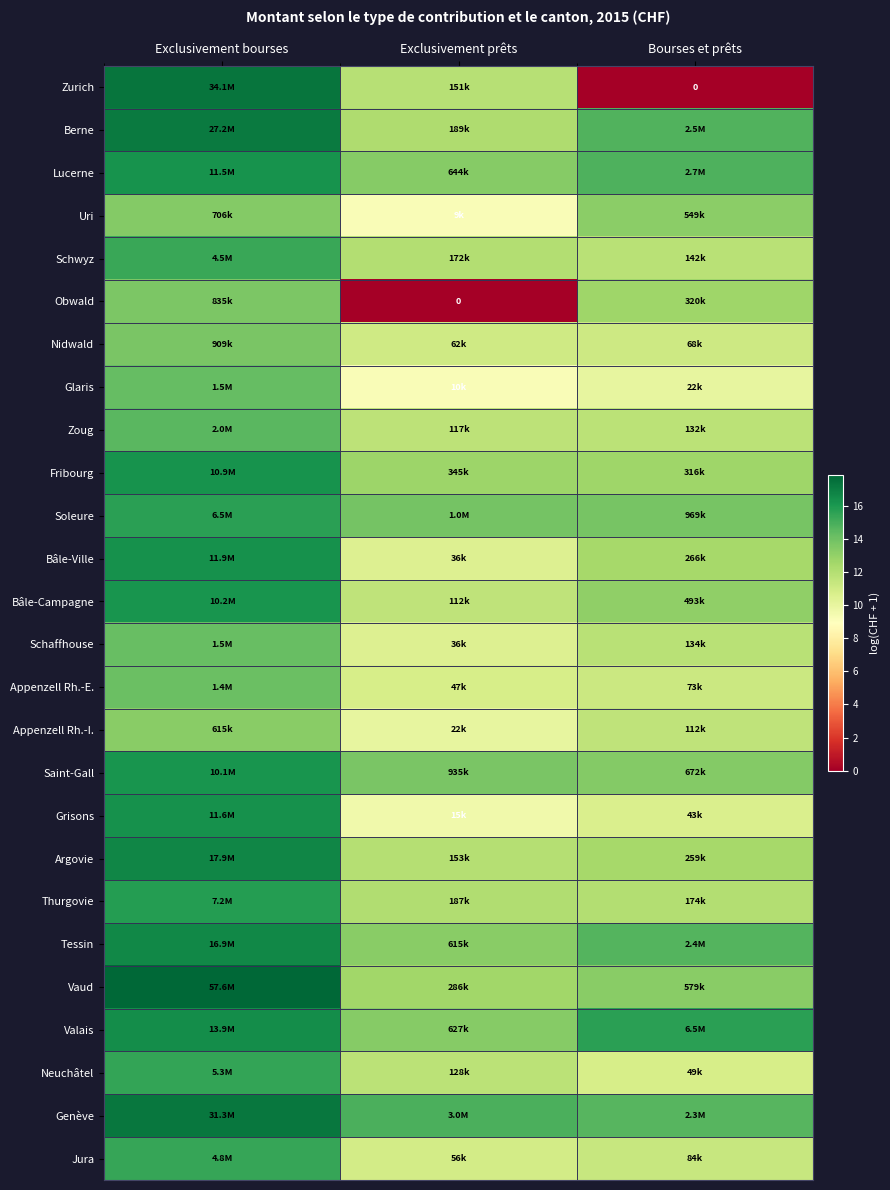

How many data points in Uri are less than 13?

1